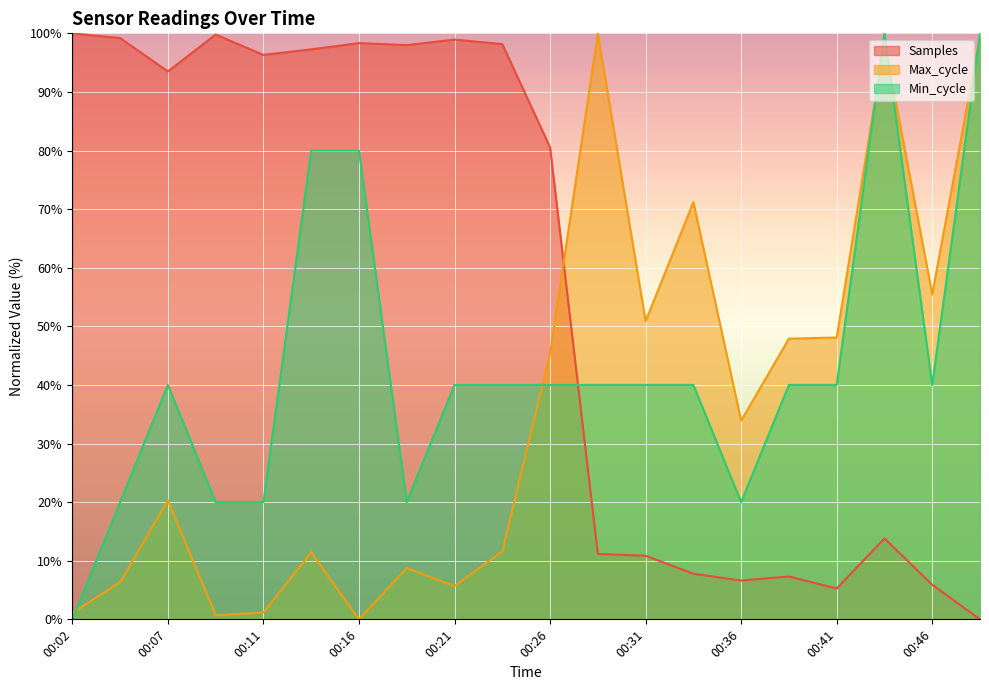

What is the total value across all series at 00:33?

119.0